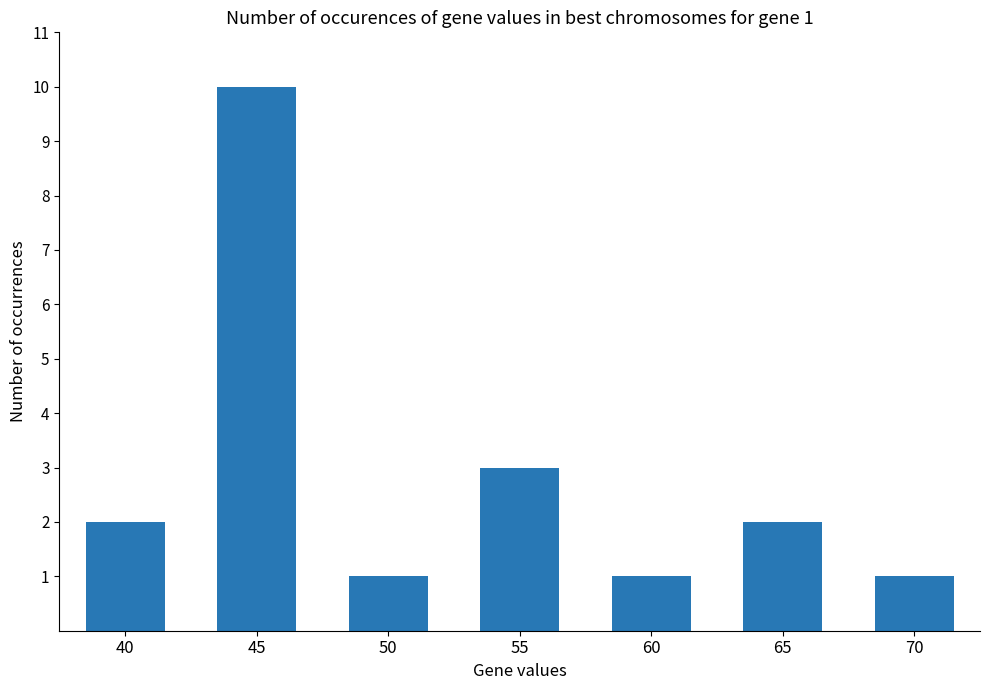

Which has a higher value, 70 or 55?

55